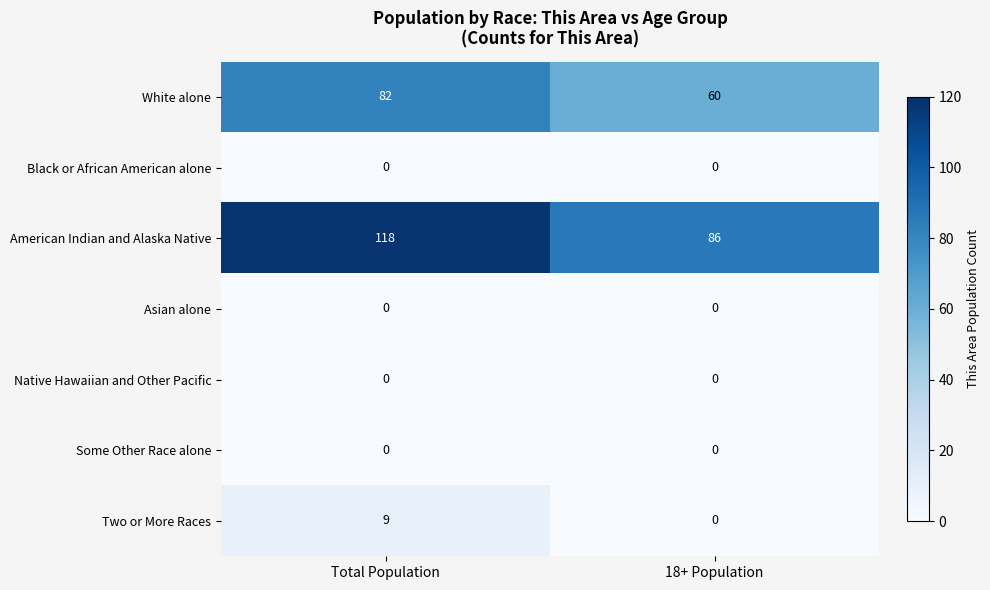

Between Total Population and 18+ Population, which series saw the biggest shift?

American Indian and Alaska Native